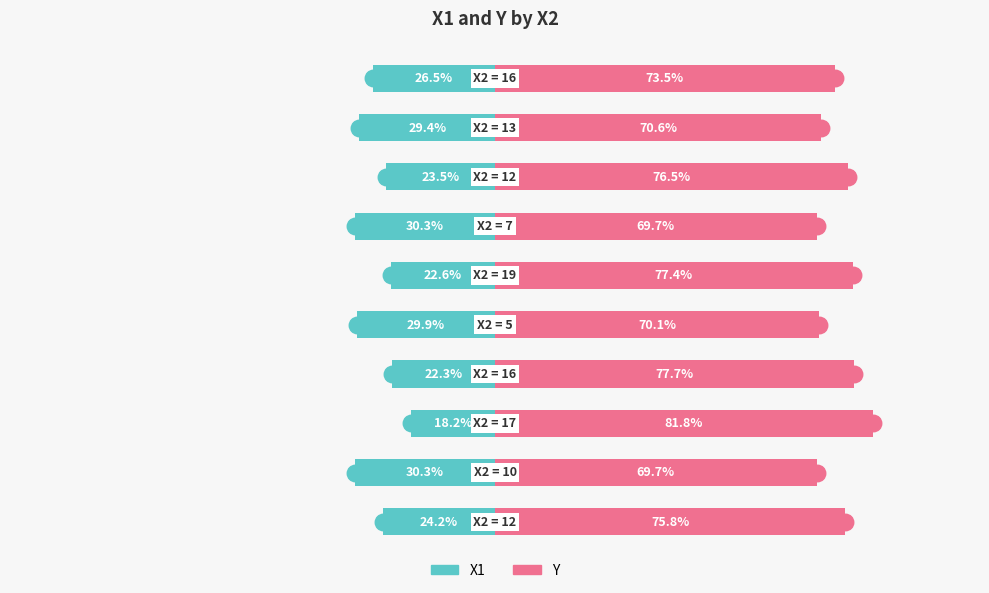

How many data points in Y are less than 75?

5